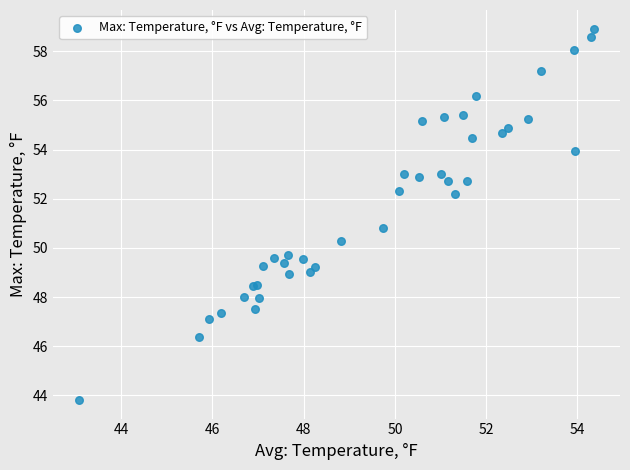

What Y value in the scatter plot is closest to 51?

50.8